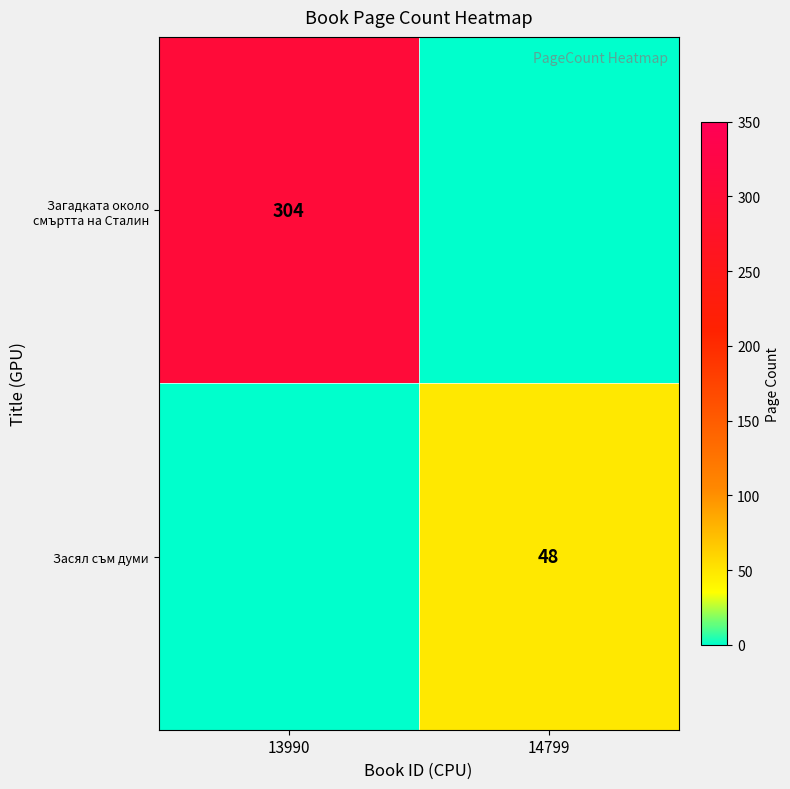

True or false: Засял съм думи has a value of 63 at 14799.

False